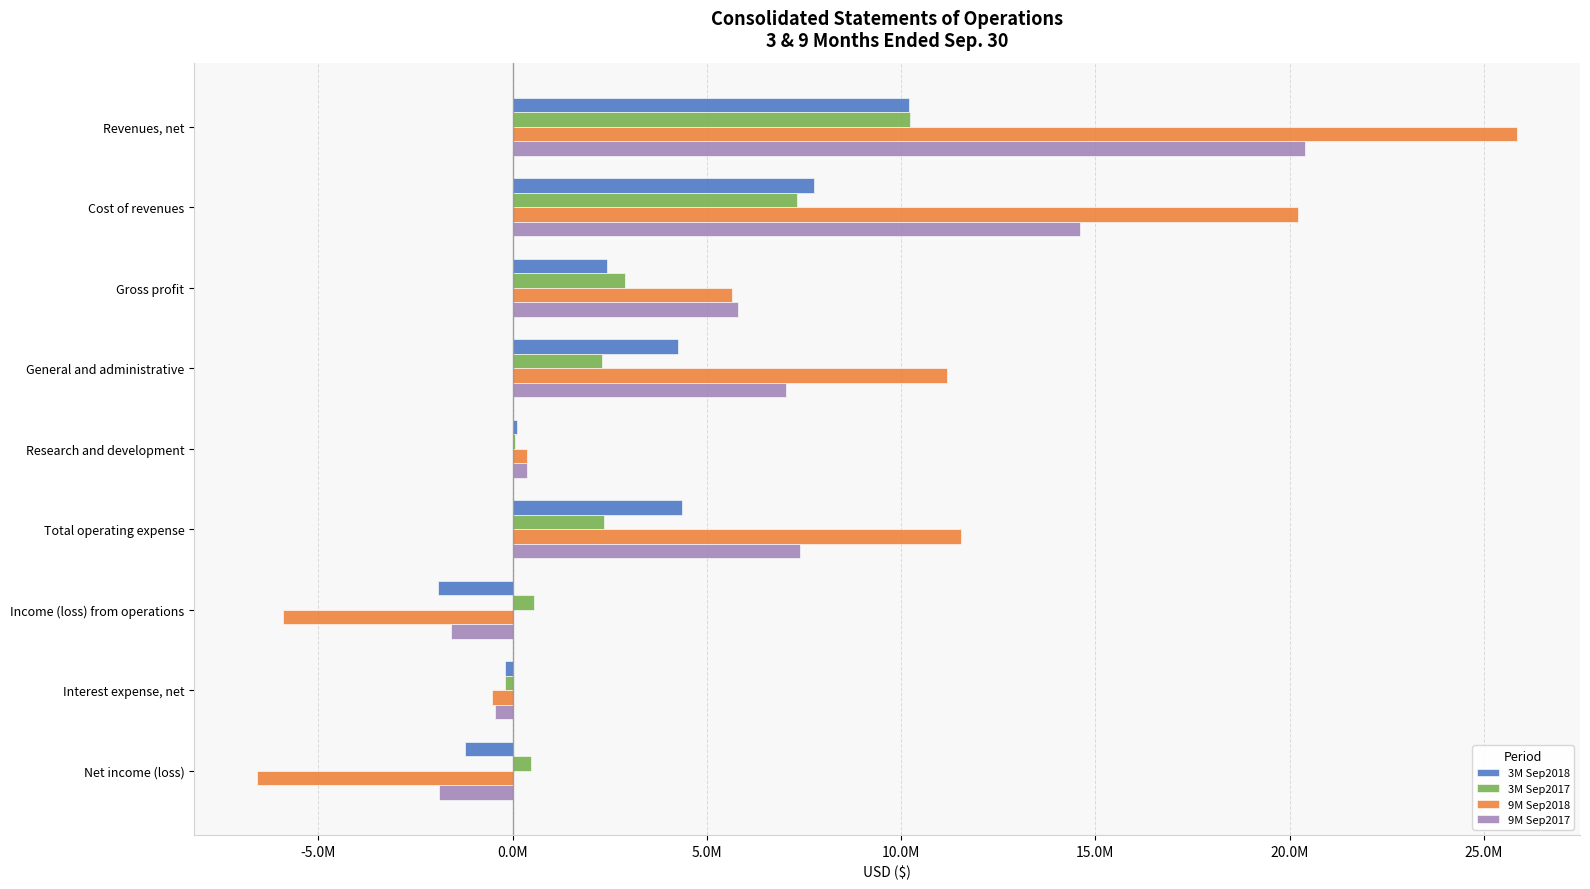

What is the label of the 7th bar from the right?

Gross profit